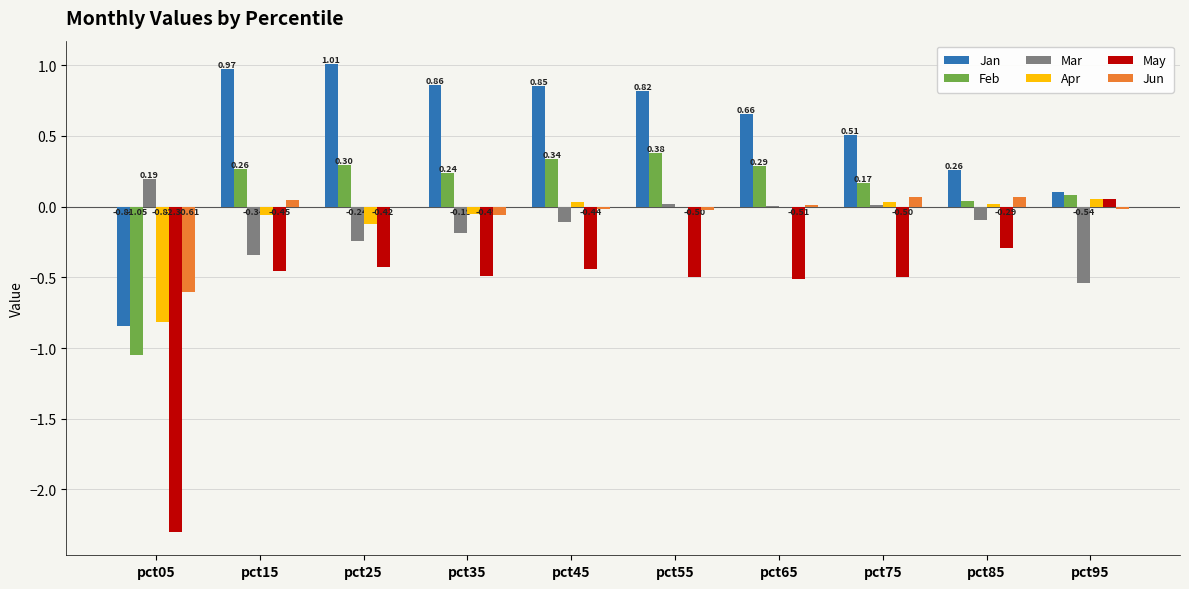

Which series has the largest total across all categories?

Jan